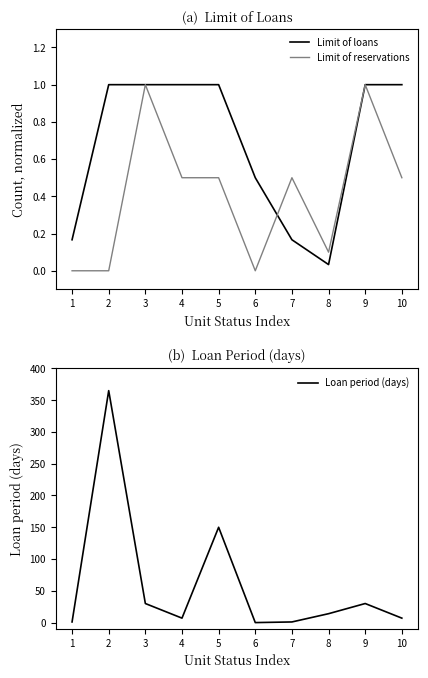

List the labels in order of Limit of reservations value, smallest first.

1, 2, 6, 8, 4, 5, 7, 10, 3, 9